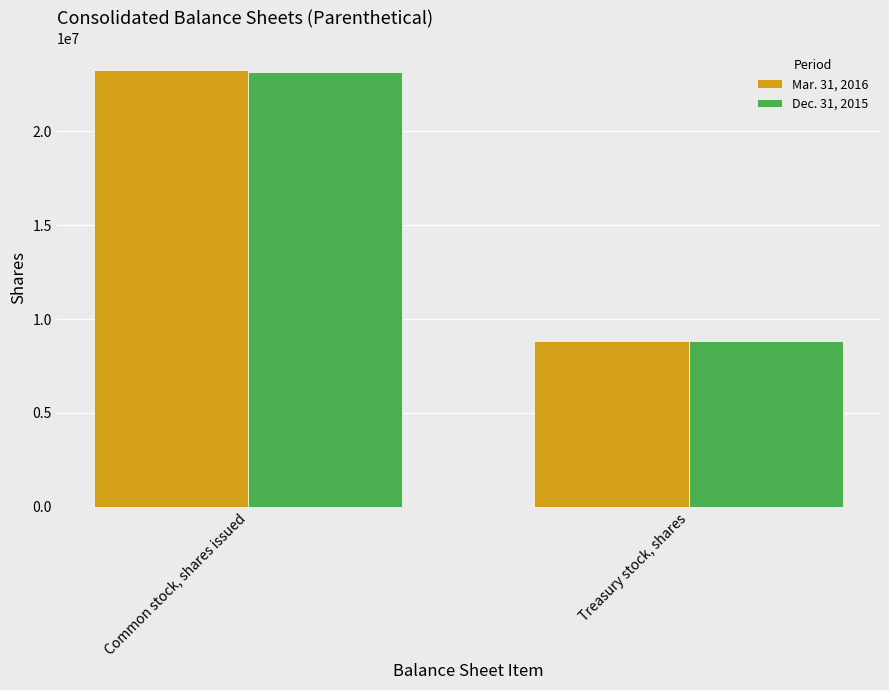

How many groups of bars are there?

2